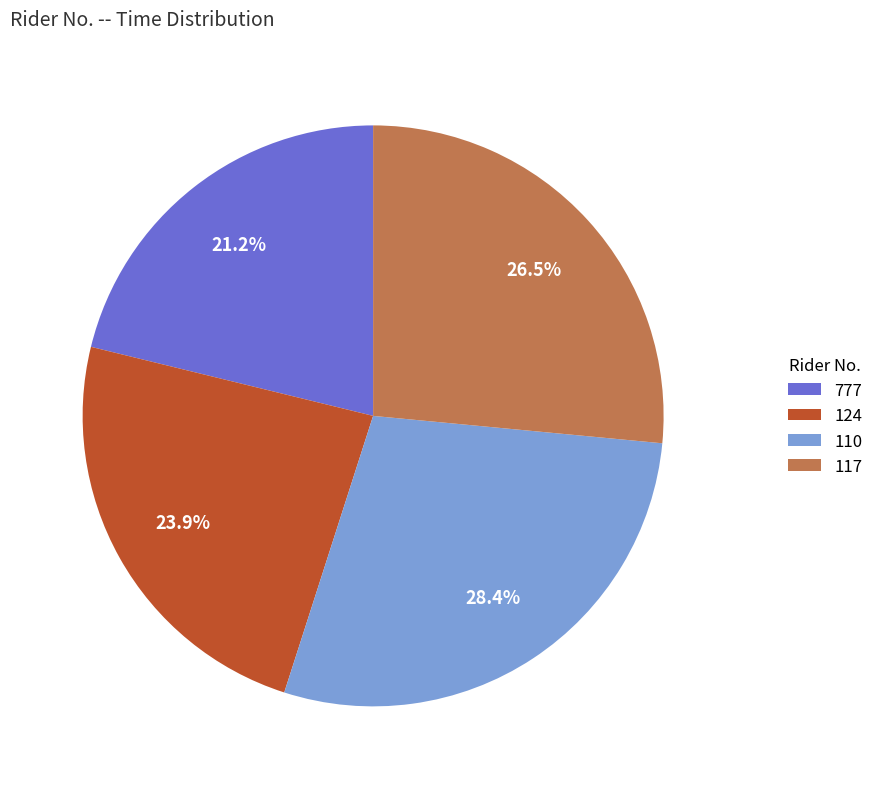

Which category has the smallest portion of the pie?

777